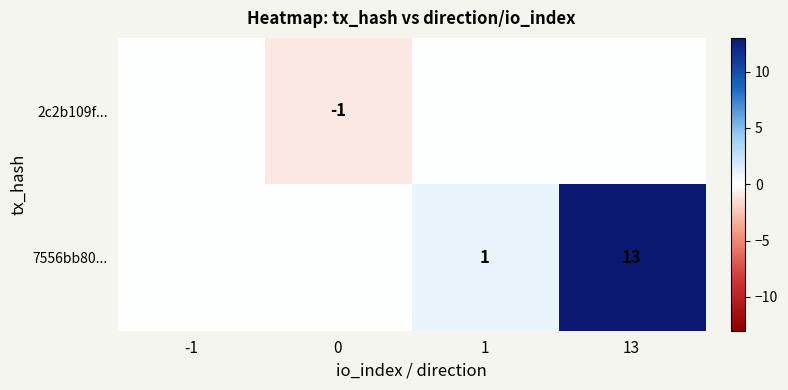

The 7556bb80... series shows 1 at 1. True or false?

True